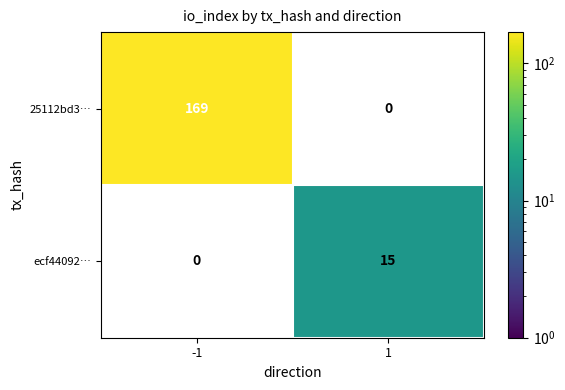

Count the number of categories in the chart.

2